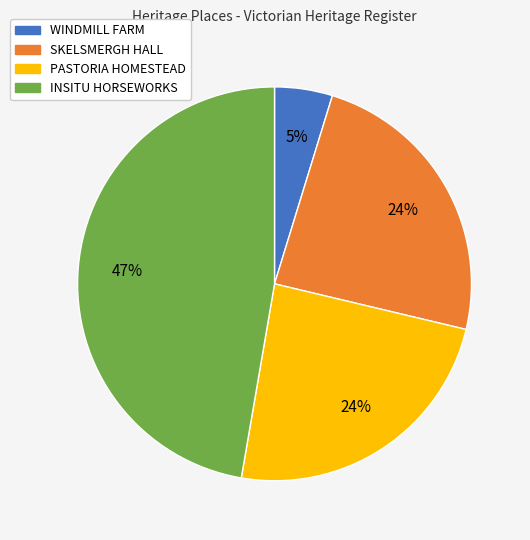

Which slice is the largest?

INSITU HORSEWORKS